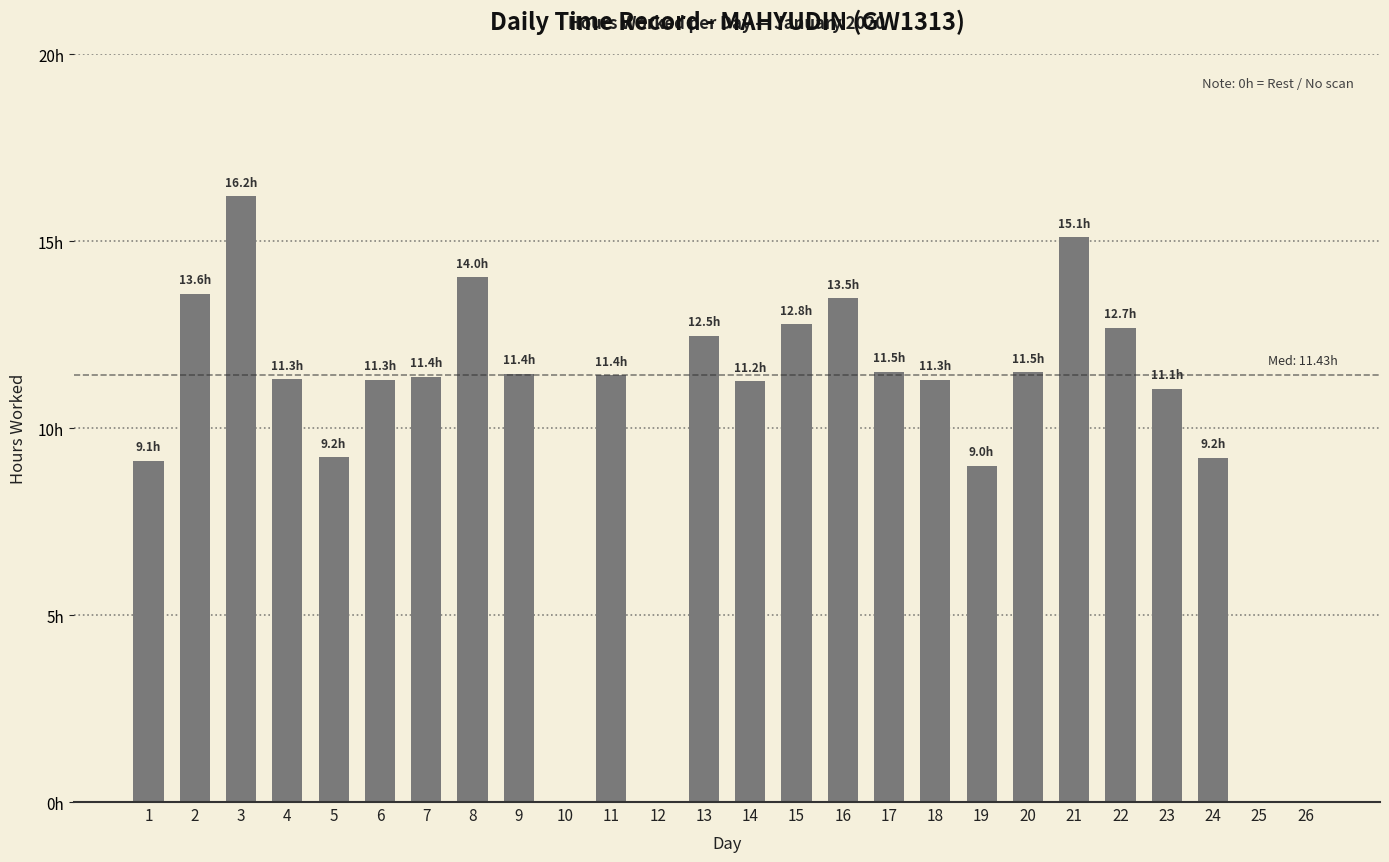

The value at 5 is 14.1. True or false?

False